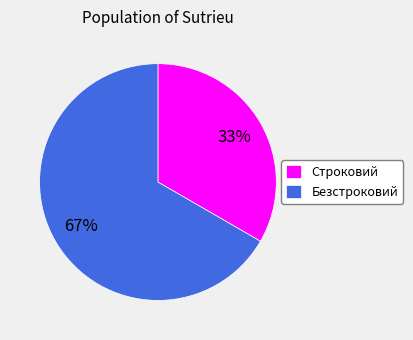

Which category has the smallest portion of the pie?

Строковий